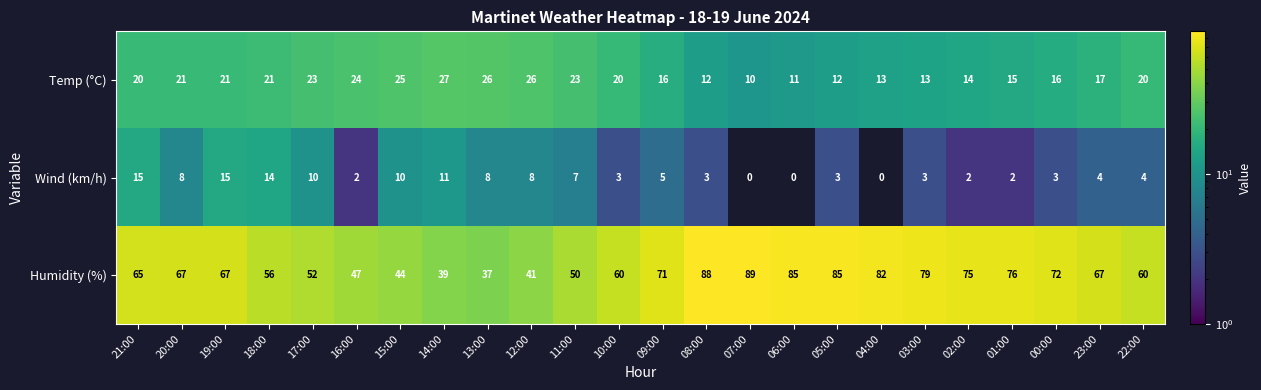

Which series has the largest range (max minus min)?

Humidity (%)